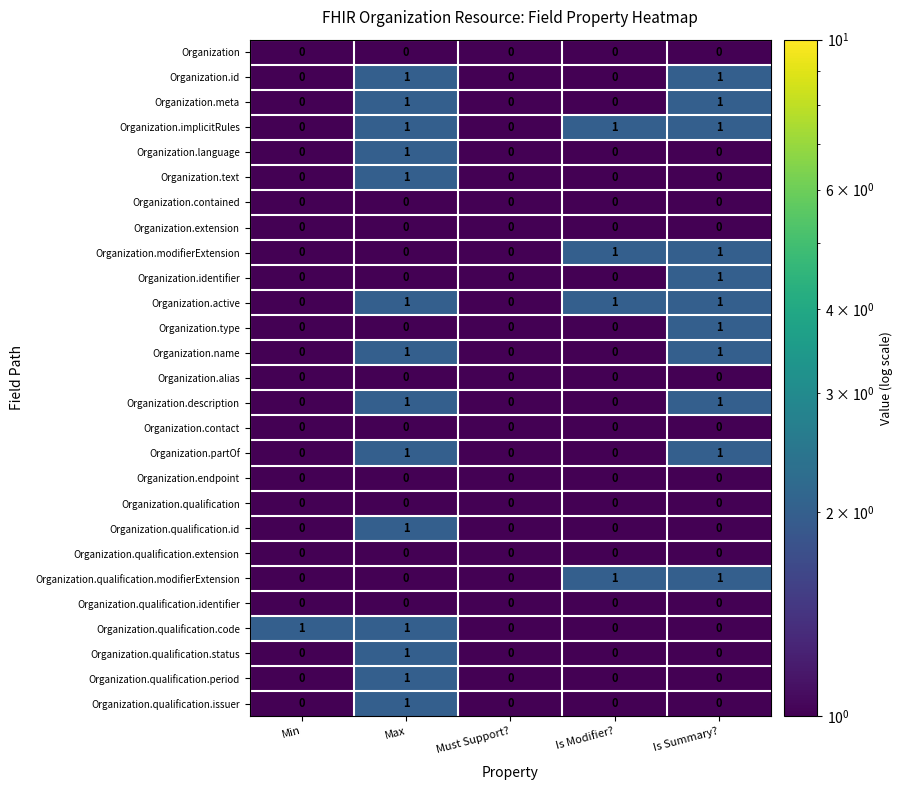

The Organization.meta series shows 1 at Is Summary?. True or false?

True